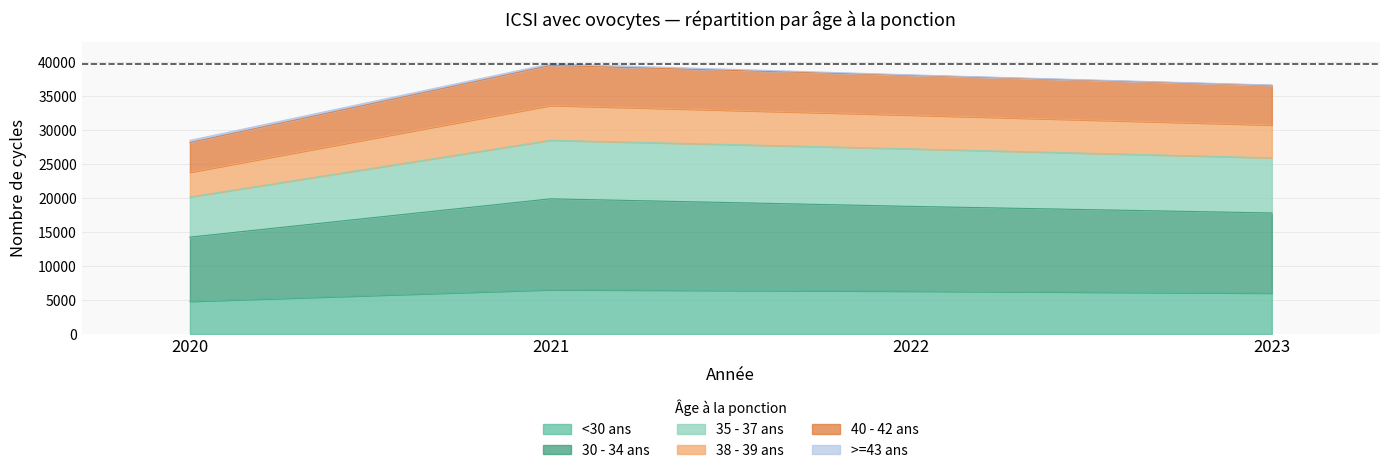

What is the total value across all series at 2021?

39784